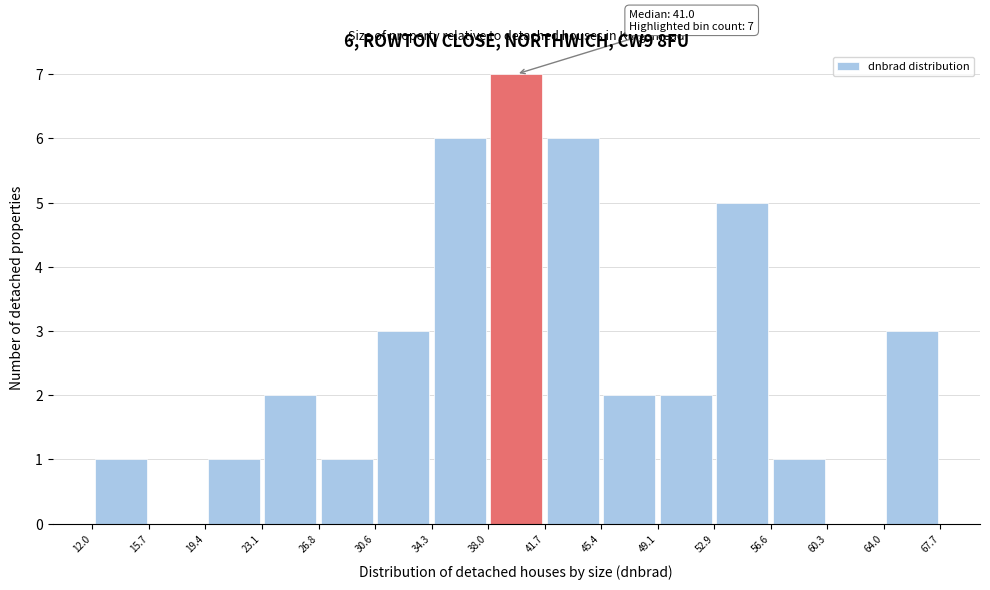

Which range on the x-axis has the tallest bar?

38.0 to 41.7